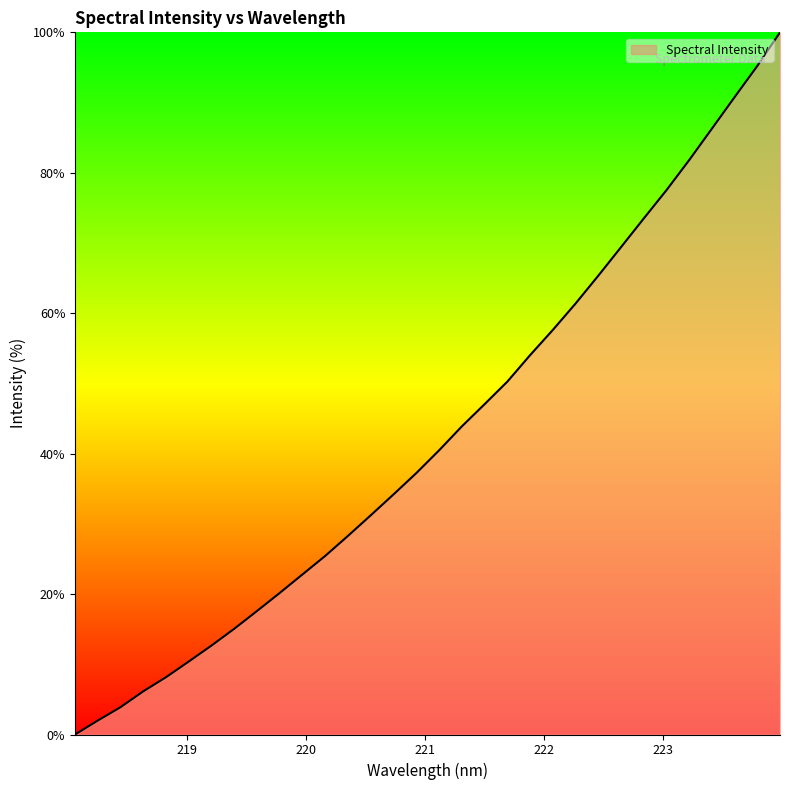

How many categories are shown in the chart?

32